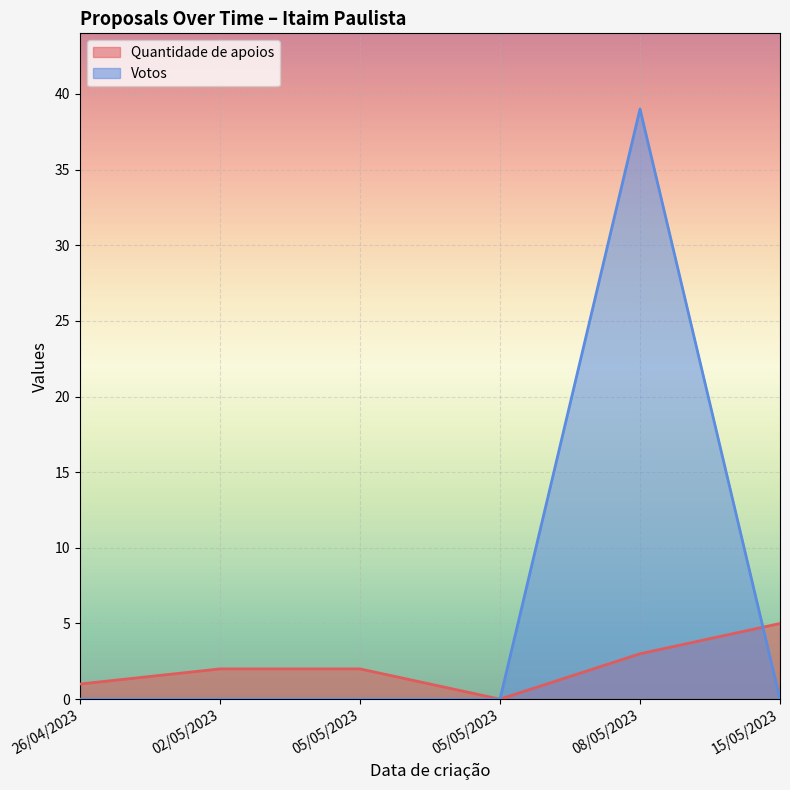

Does the chart display data point markers on the line(s)?

No